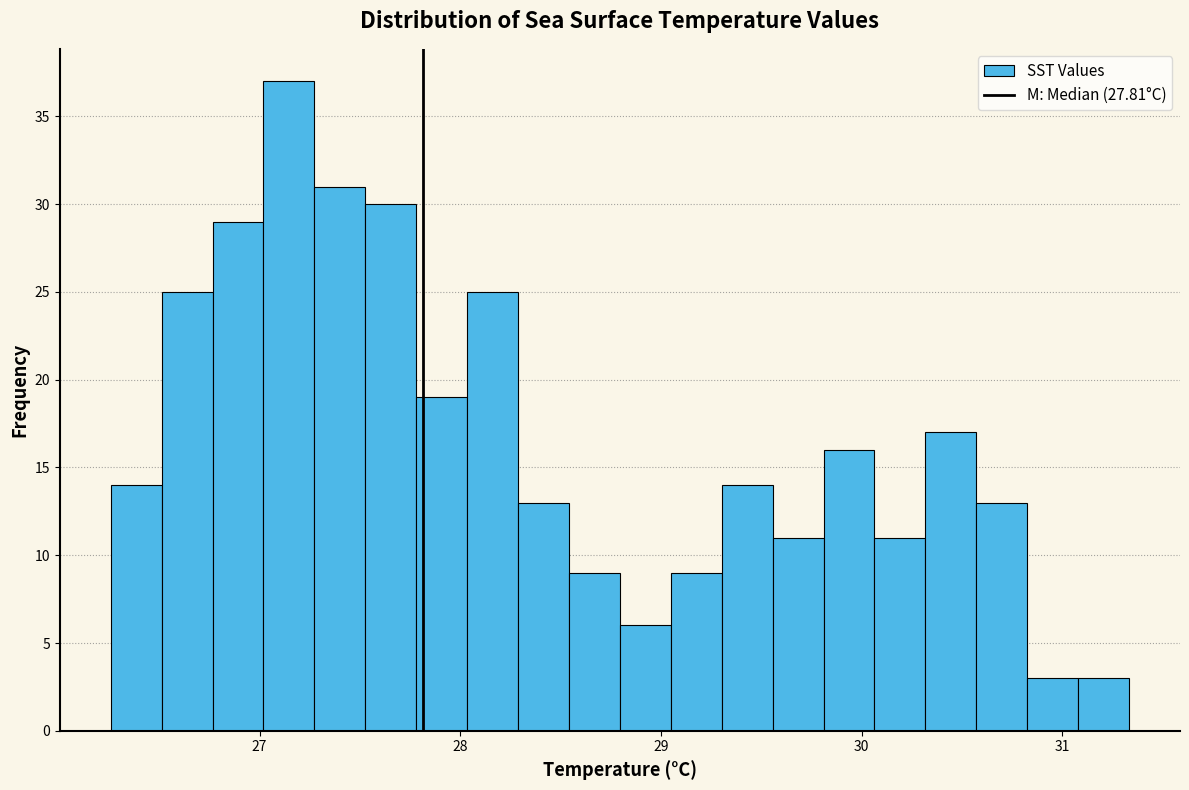

Read against the x-axis, roughly where is the centre of the tallest bar?

27.1